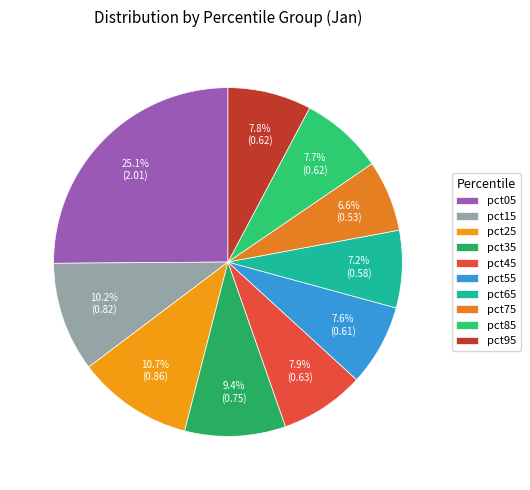

To the nearest percent, what is the combined percentage of pct05 and pct35?

34%